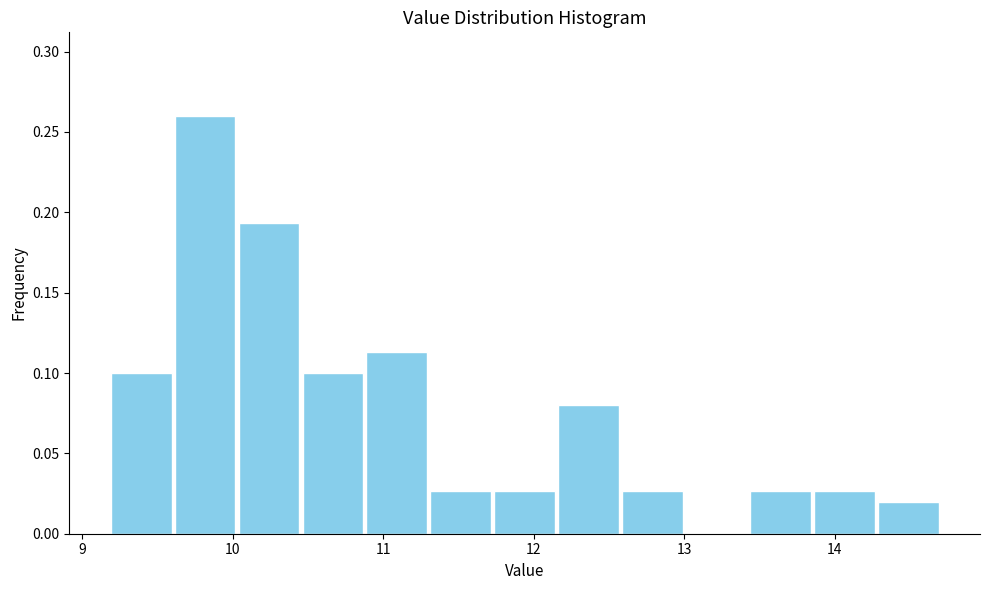

Over which range of the x-axis is the bar tallest?

9.6 to 10.0